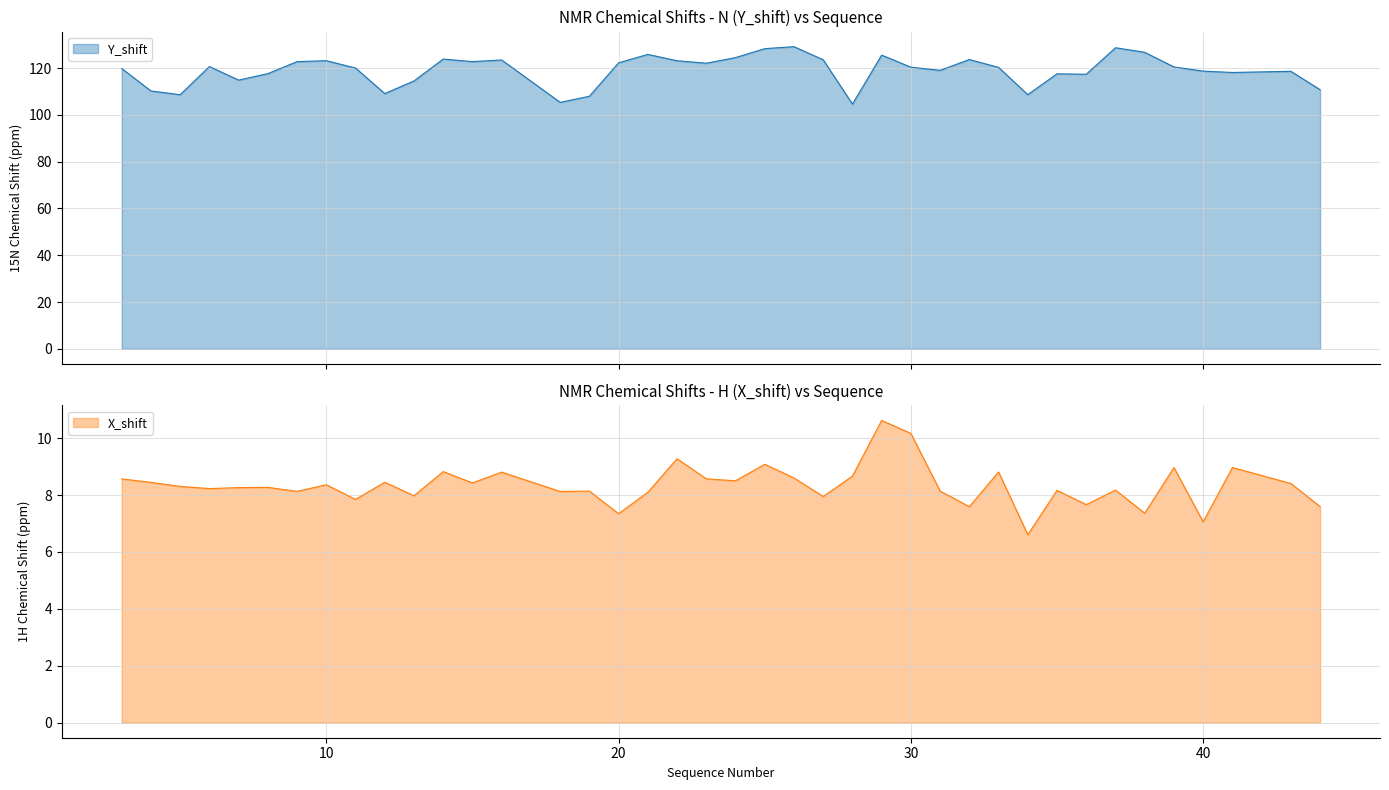

What is the sum of the X_shift values at 3 and 4?

17.0